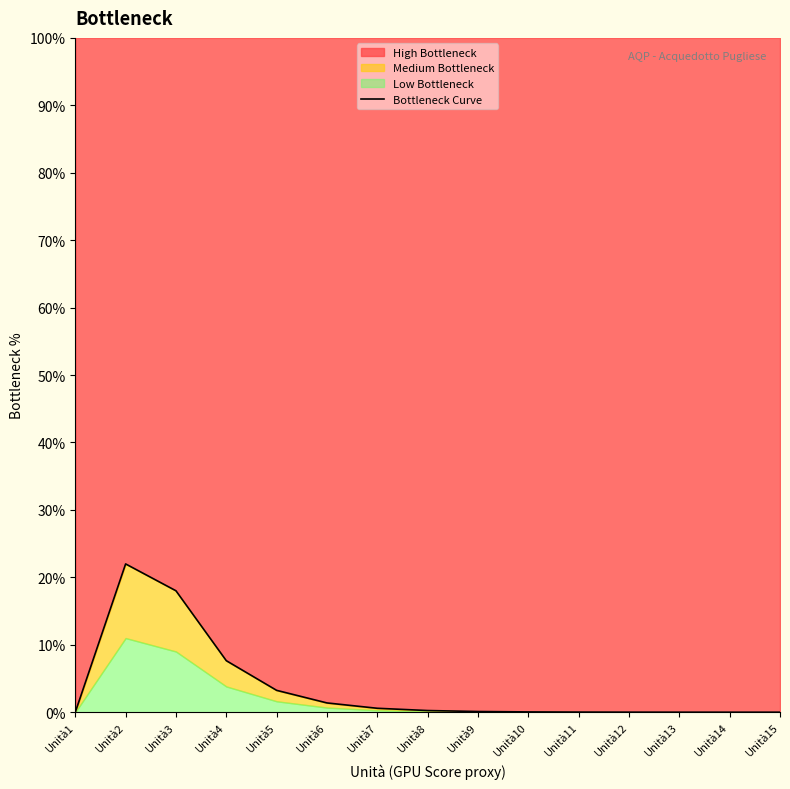

The chart shows a value of 0.0 at Unità9. True or false?

False